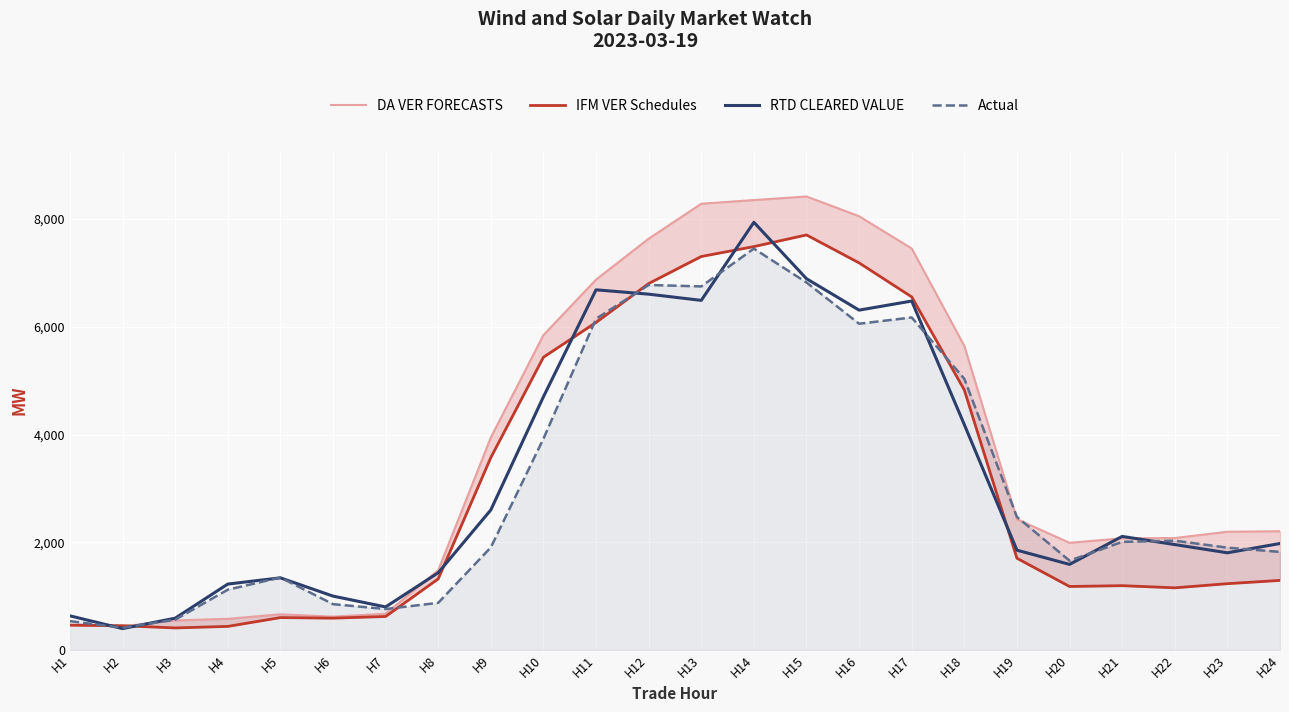

At which category does RTD CLEARED VALUE reach its first local peak?

H5